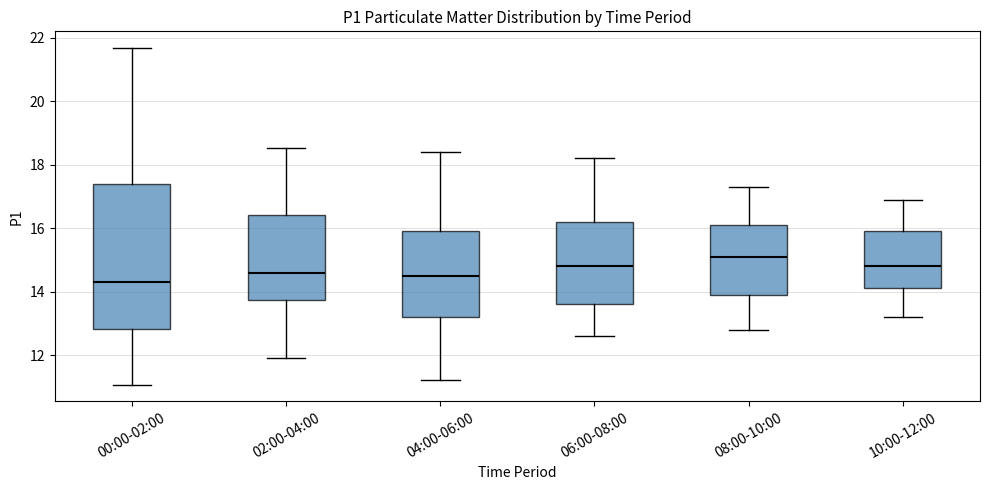

Reading left to right, read every box against the y-axis: the position of its median line, the range the box covers, and the ends of its whiskers. The values are not printed on the chart, so give them approximately, as read against the axis.

00:00-02:00: median 14.4, box 12.8 to 17.4, whiskers 11.0 to 21.6
02:00-04:00: median 14.6, box 13.8 to 16.4, whiskers 12.0 to 18.6
04:00-06:00: median 14.6, box 13.2 to 16.0, whiskers 11.2 to 18.4
06:00-08:00: median 14.8, box 13.6 to 16.2, whiskers 12.6 to 18.2
08:00-10:00: median 15.2, box 14.0 to 16.2, whiskers 12.8 to 17.4
10:00-12:00: median 14.8, box 14.2 to 16.0, whiskers 13.2 to 17.0